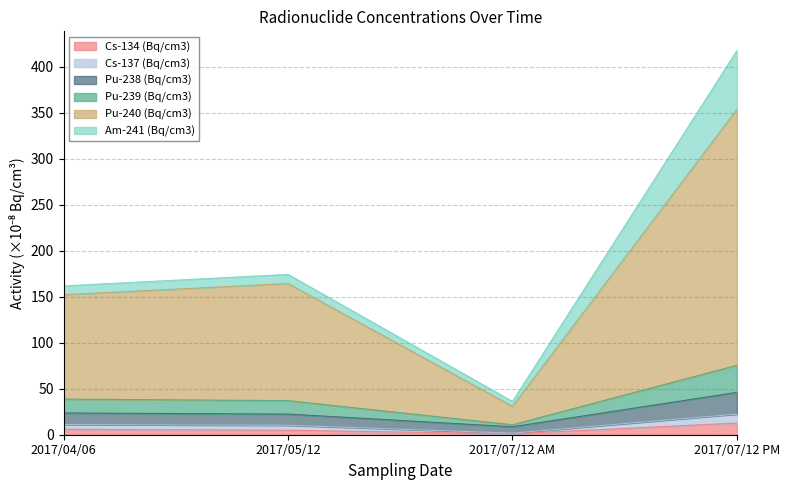

Does the chart display data point markers on the line(s)?

No